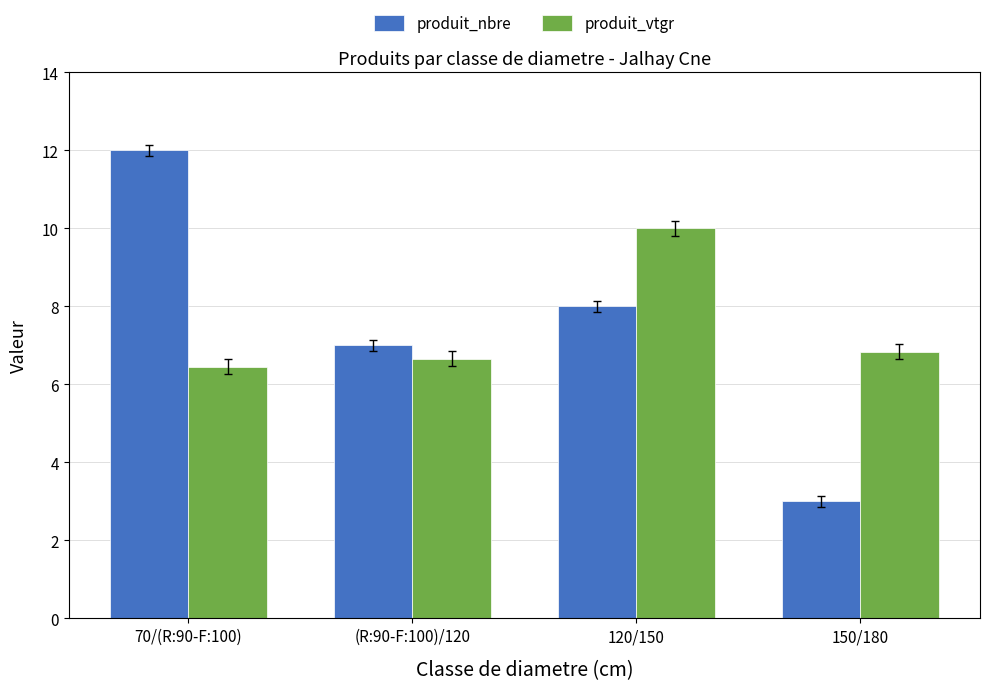

Rank the series at 150/180 from lowest to highest value.

produit_nbre, produit_vtgr